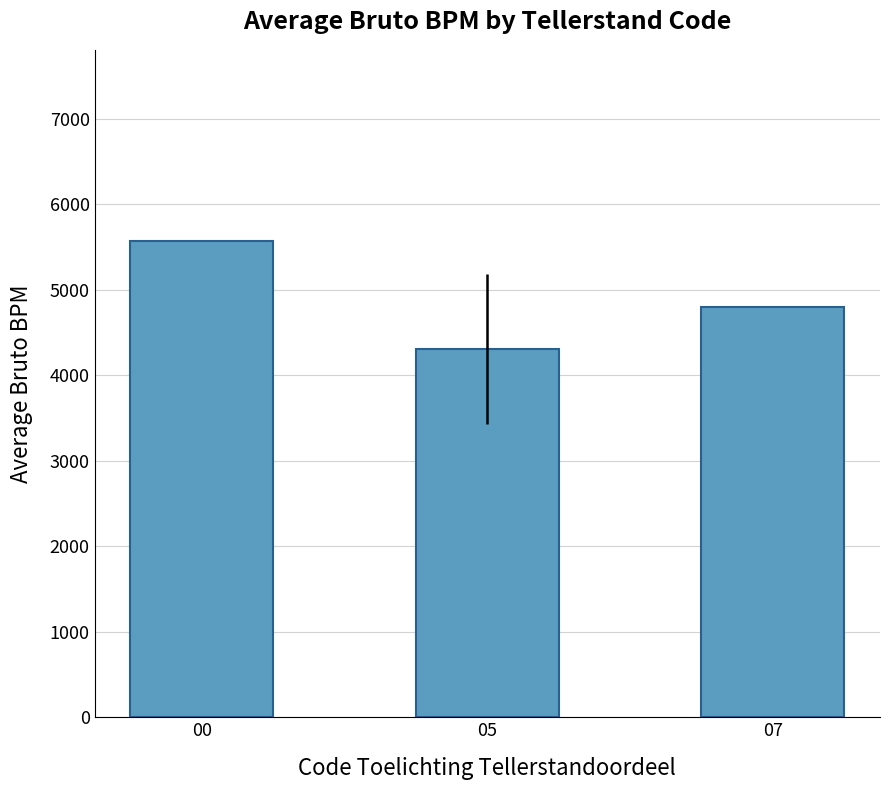

Rank the categories by value from lowest to highest.

05, 07, 00